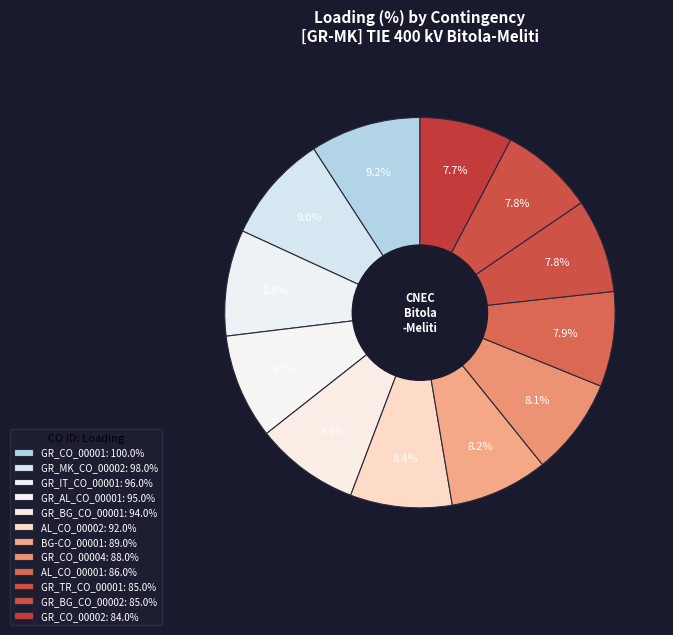

What is the smallest slice in the pie chart?

GR_CO_00002